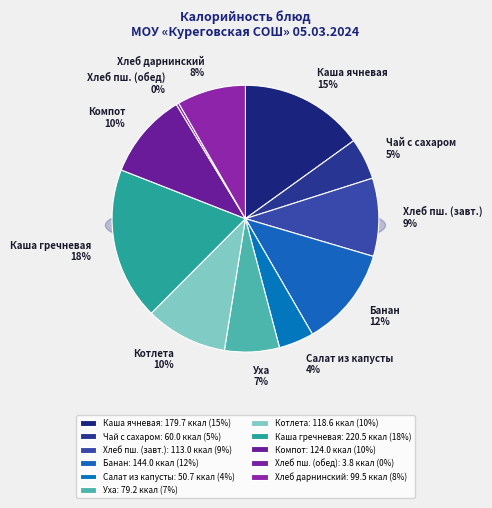

How many segments does this pie chart have?

11